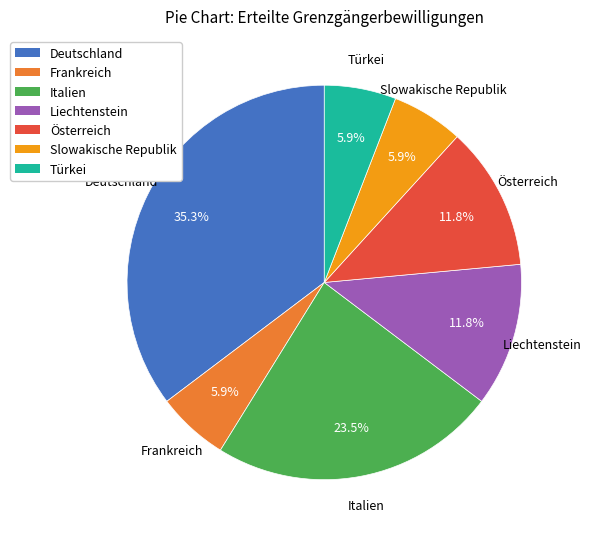

To the nearest percent, what is the difference between the largest and smallest slice percentages?

29%